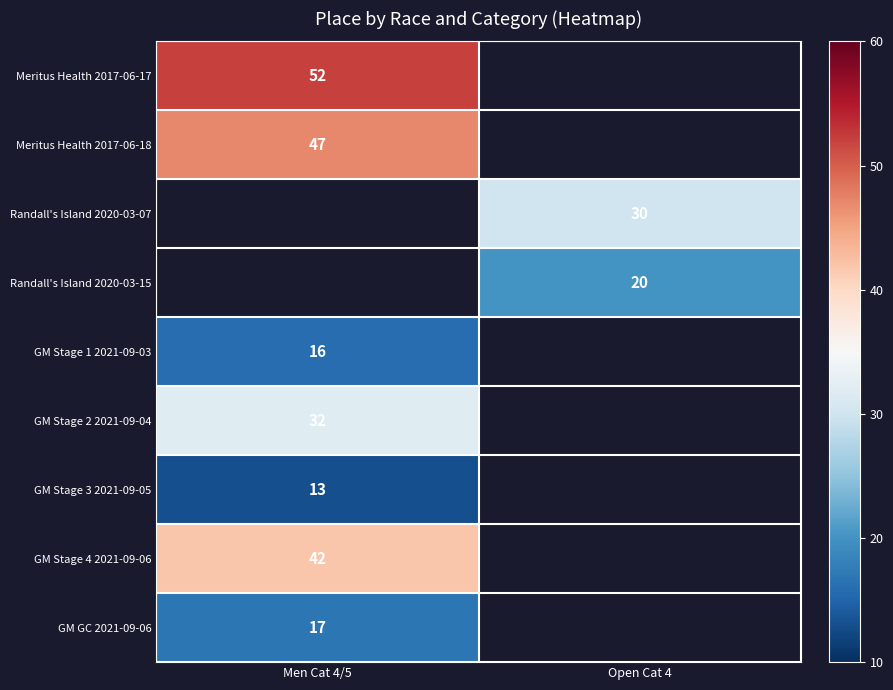

The GM Stage 3 2021-09-05 series shows 17 at Men Cat 4/5. True or false?

False